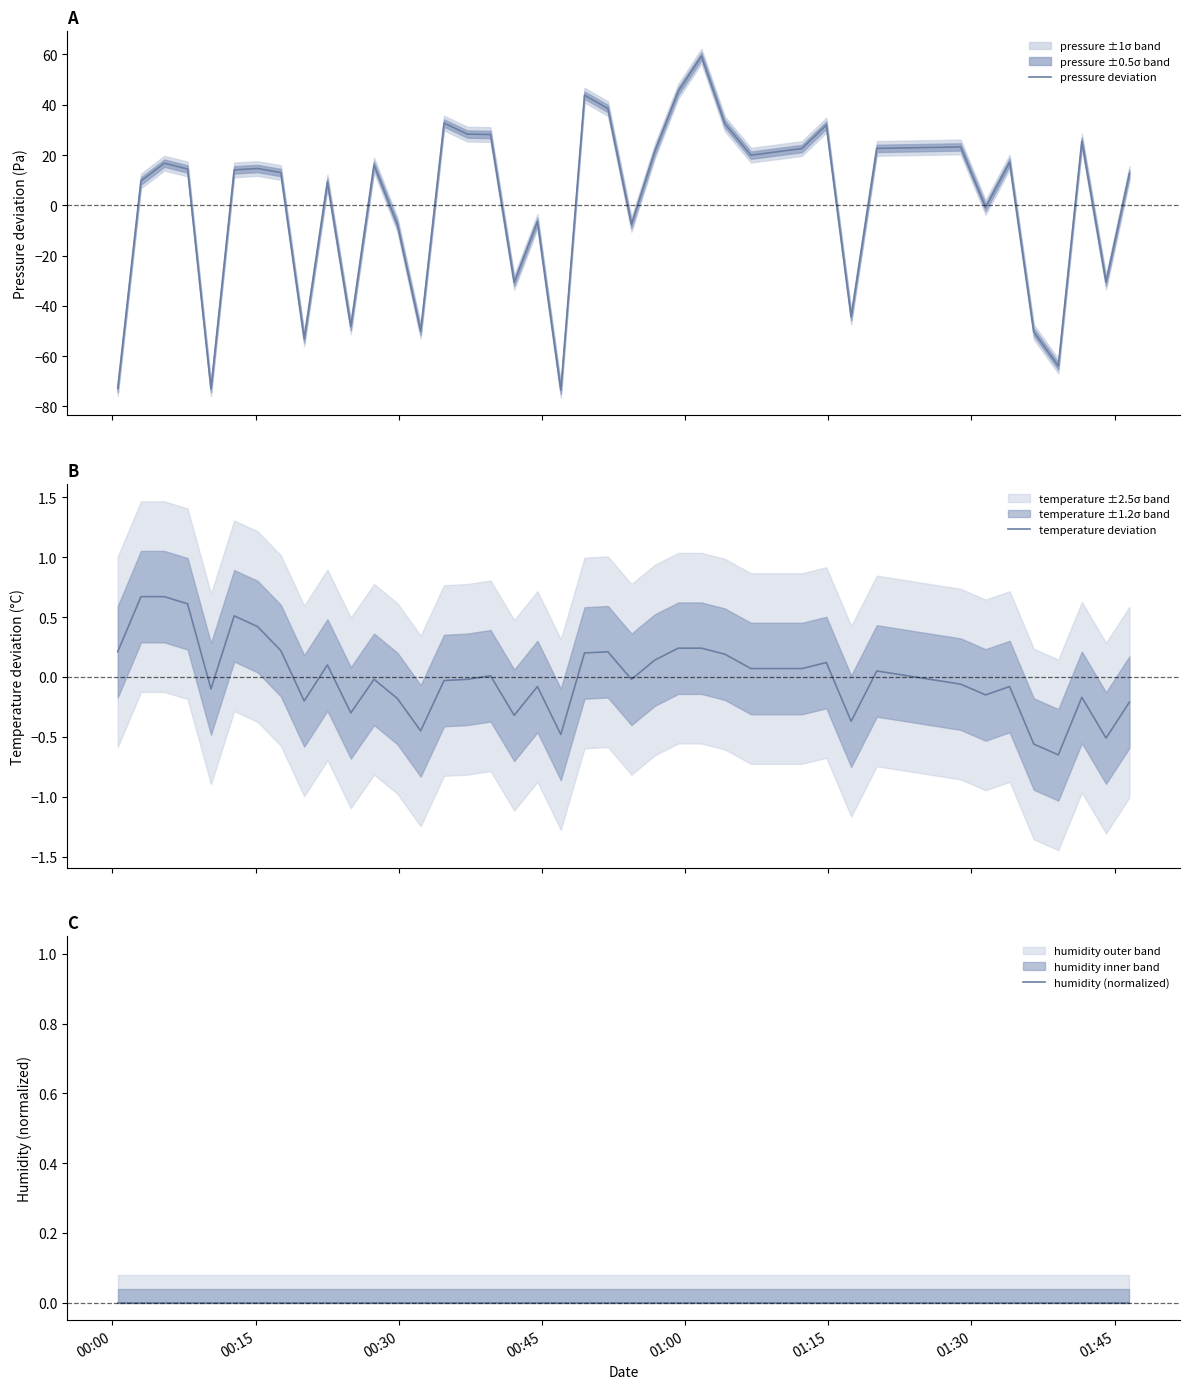

What are all the series names shown in the legend?

pressure deviation, temperature deviation, humidity (normalized)